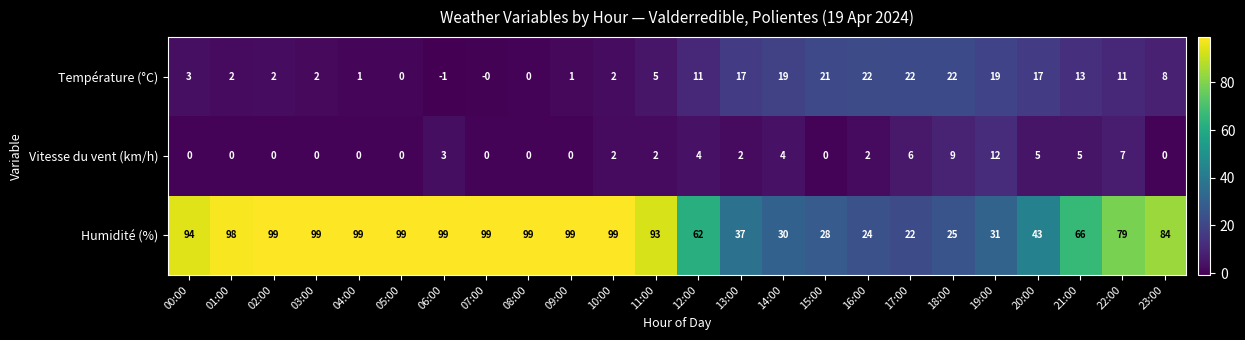

The Vitesse du vent (km/h) series shows -6 at 07:00. True or false?

False